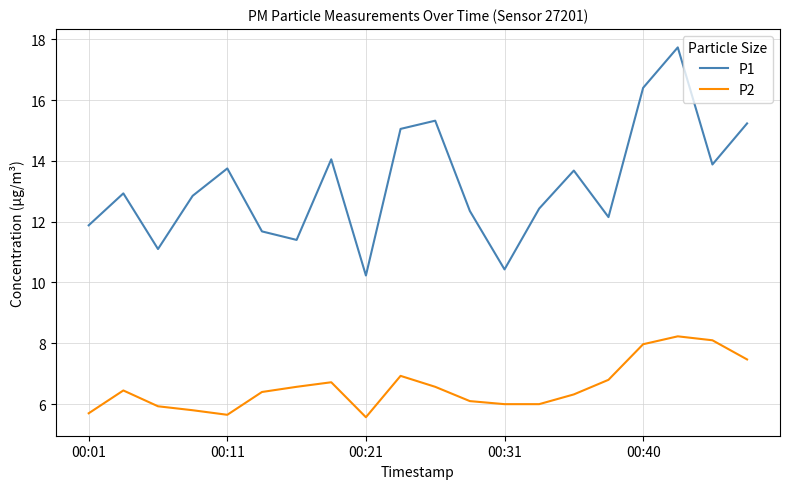

Rank the series by their maximum value, from highest to lowest.

P1, P2